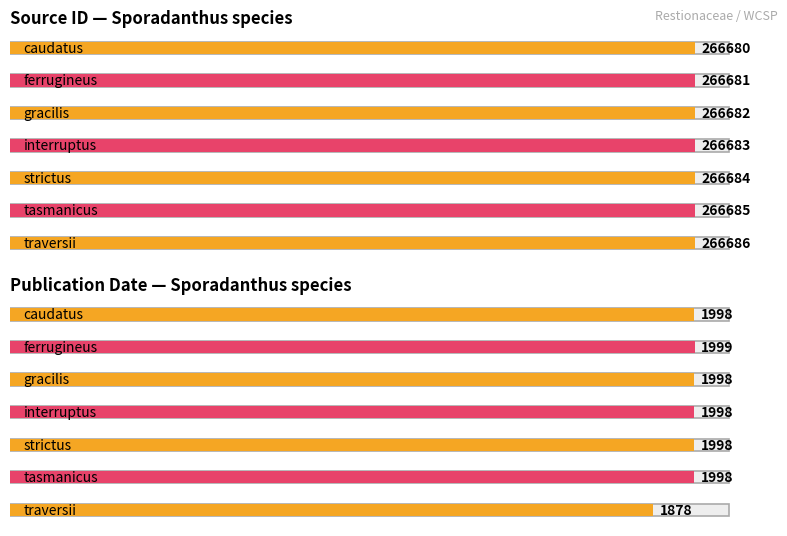

Rank the series by their average value, from highest to lowest.

Source id, Date